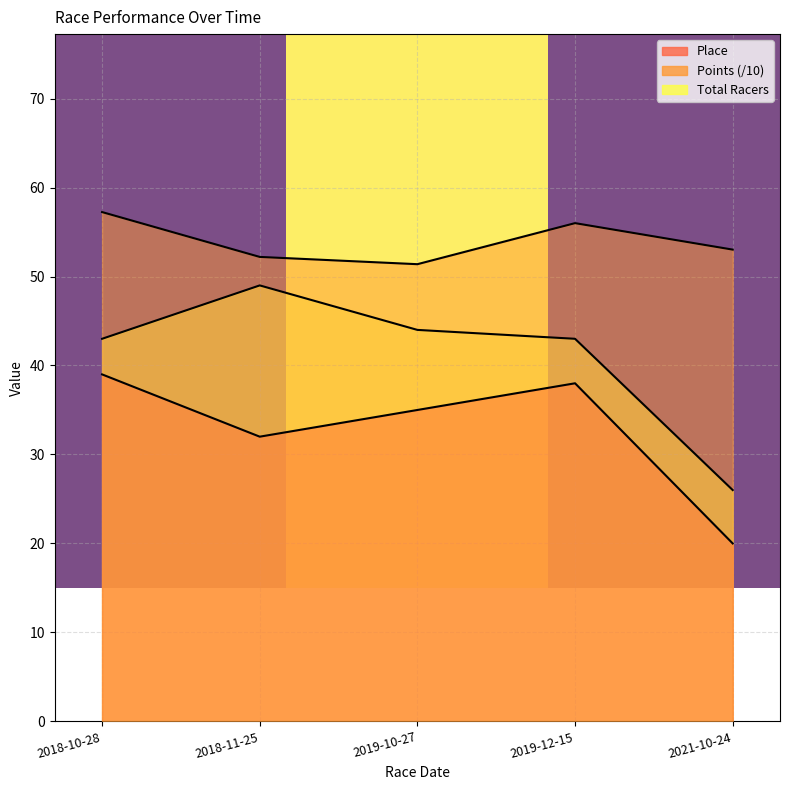

How many series are shown in this chart?

3